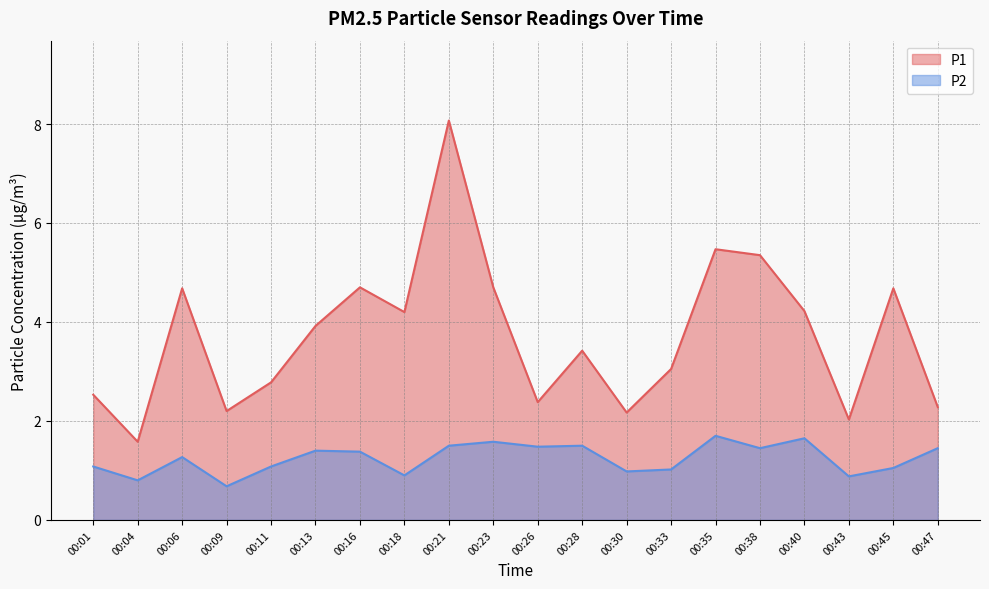

True or false: P1 and P2 intersect in this chart.

False